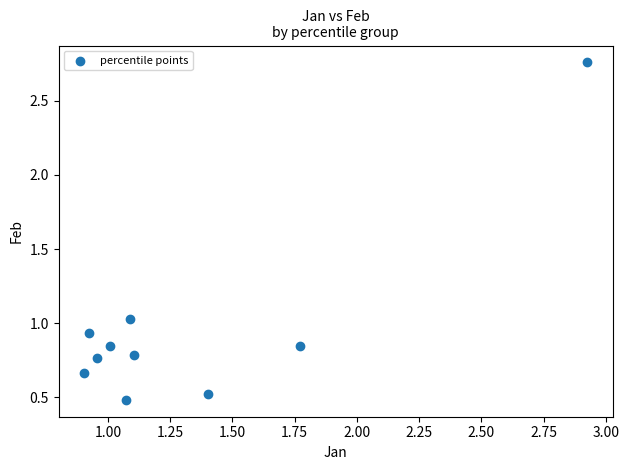

What is the range of X values (max minus min)?

2.0